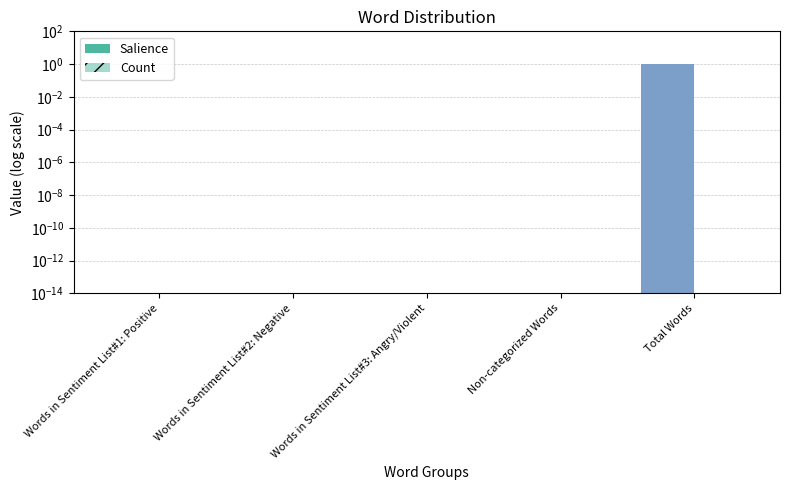

Which series has the largest total across all categories?

Salience